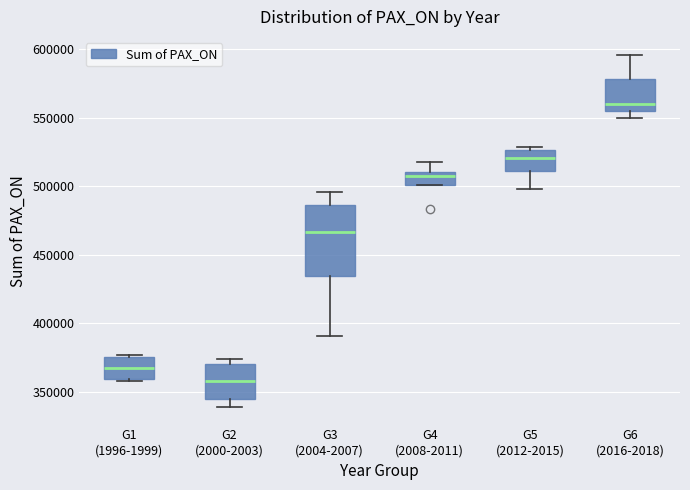

Which box's median line is the highest?

G6 (2016-2018)